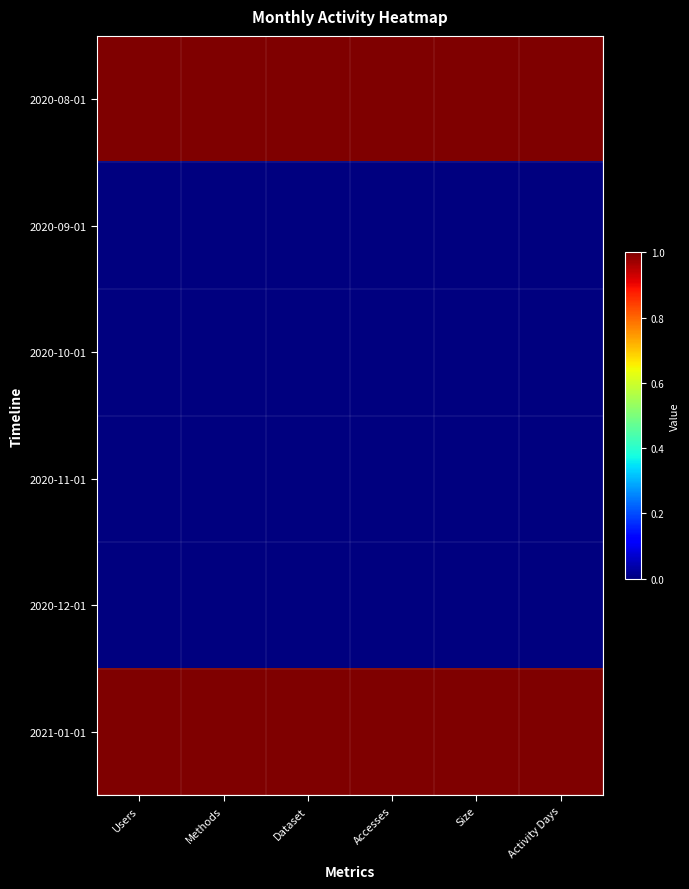

How many series are shown in this chart?

6